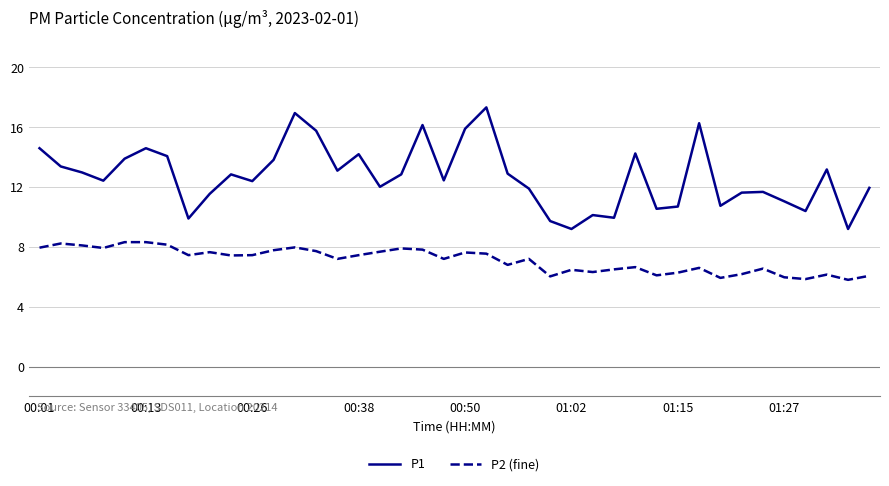

What is the minimum value for P1?

9.2